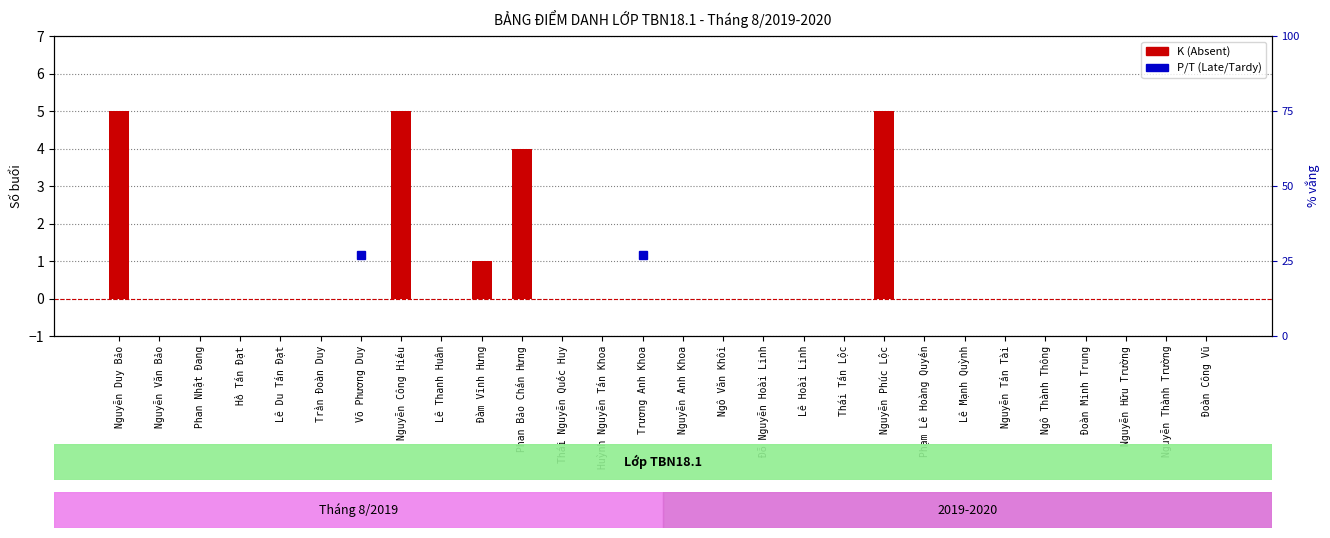

The chart shows a value of 3 at Nguyễn Thành Trường. True or false?

False